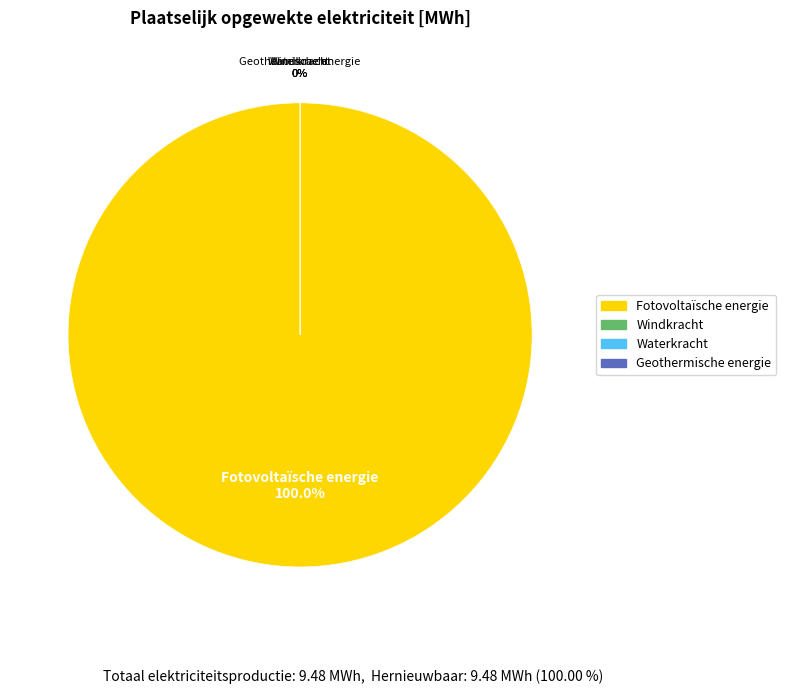

Does Waterkracht represent more than half of the total?

No